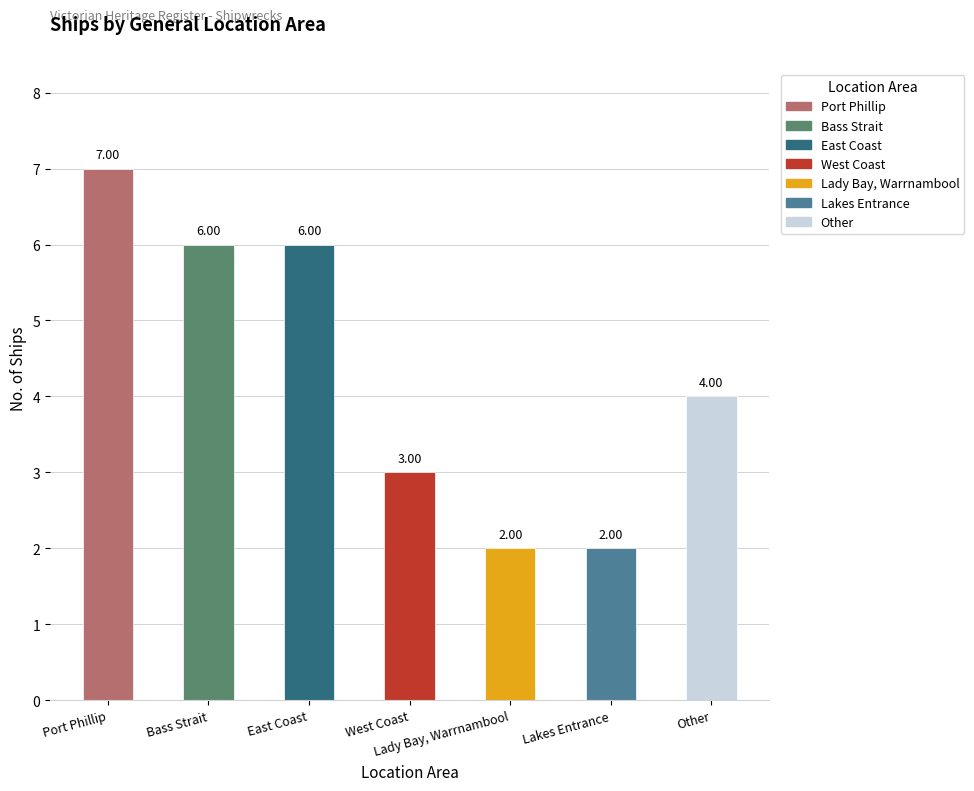

At which label is the value closest to 4?

Other